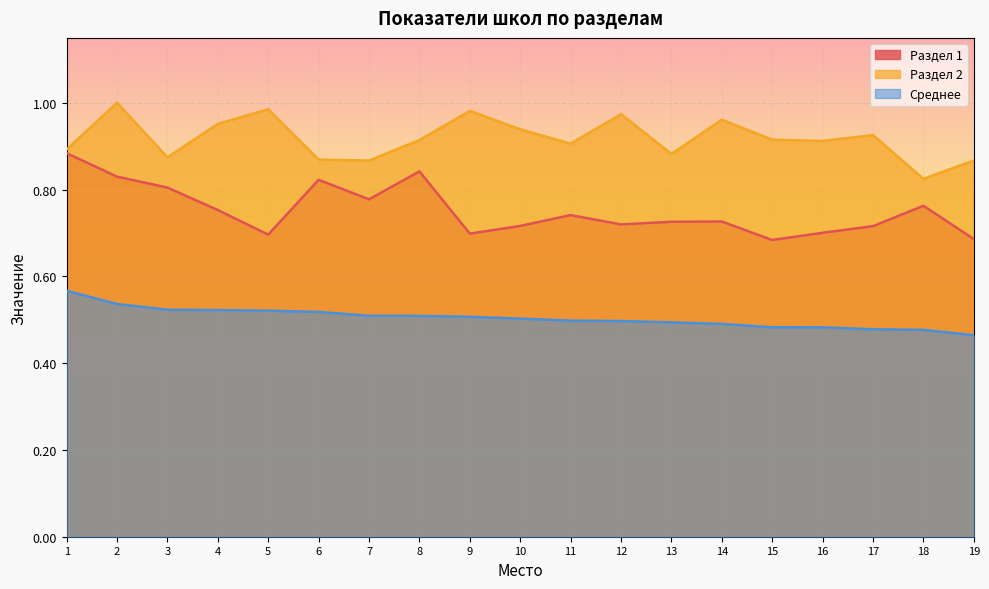

Which series changed the most between 14 and 18?

Раздел 2